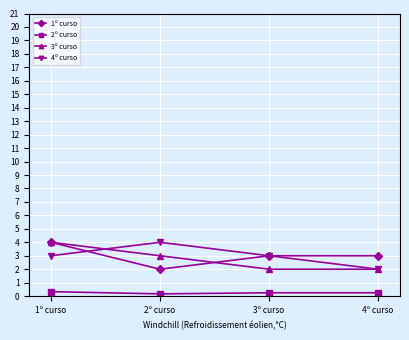

True or false: 4º curso has more than 0 interior local peaks.

True